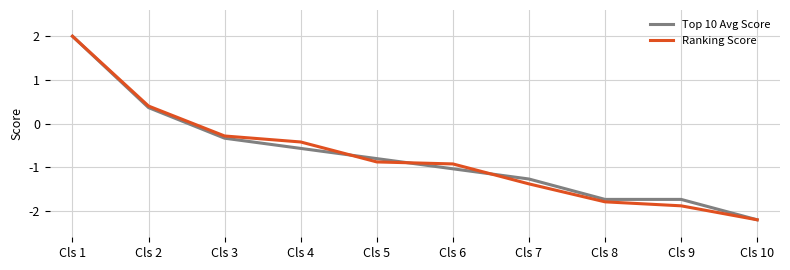

Is the value of Ranking Score at Cls 4 greater than the value of Top 10 Avg Score at Cls 10?

Yes